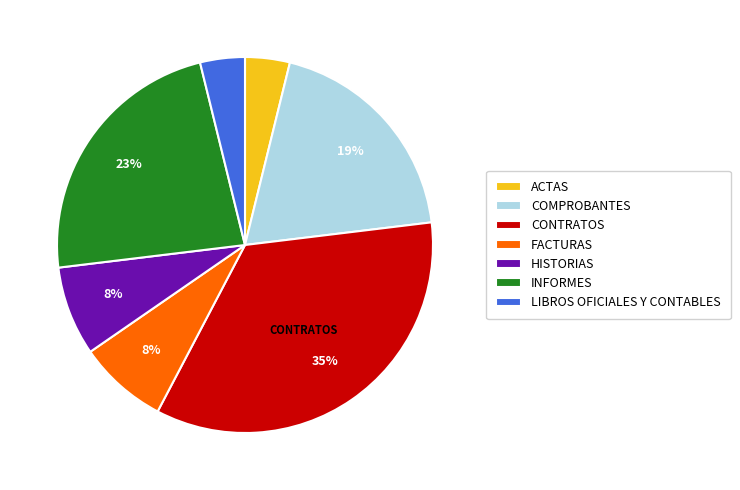

Count the number of slices in the pie.

7